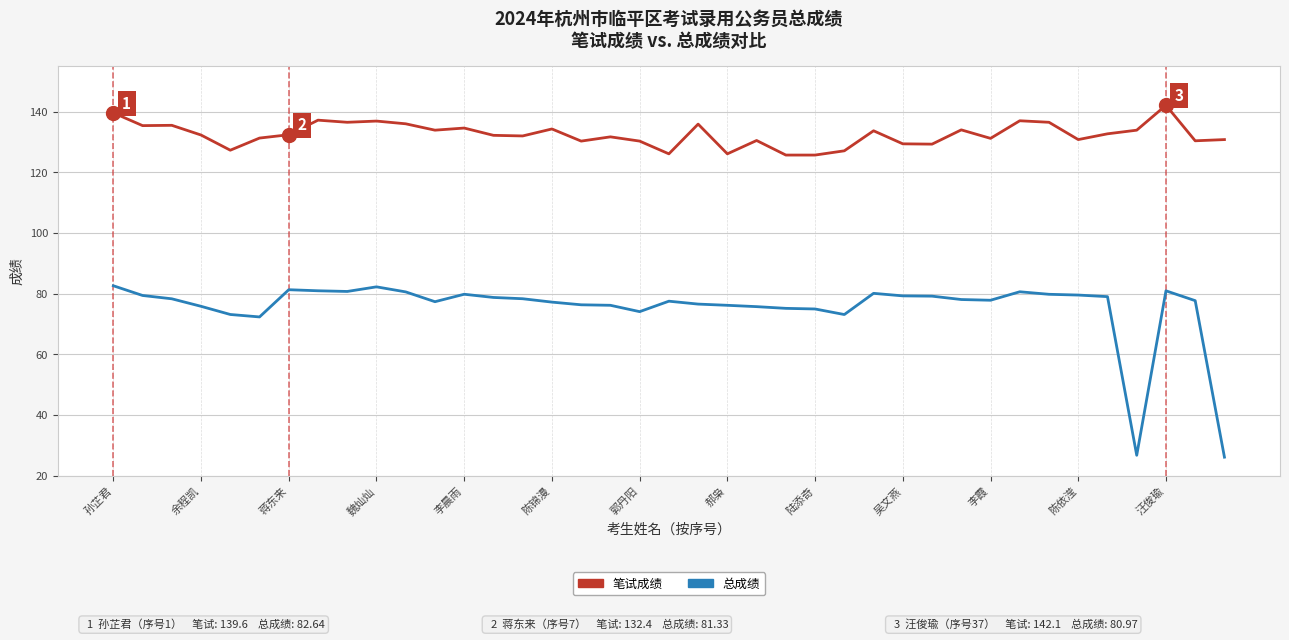

Rank the series by their maximum value, from lowest to highest.

总成绩, 笔试成绩